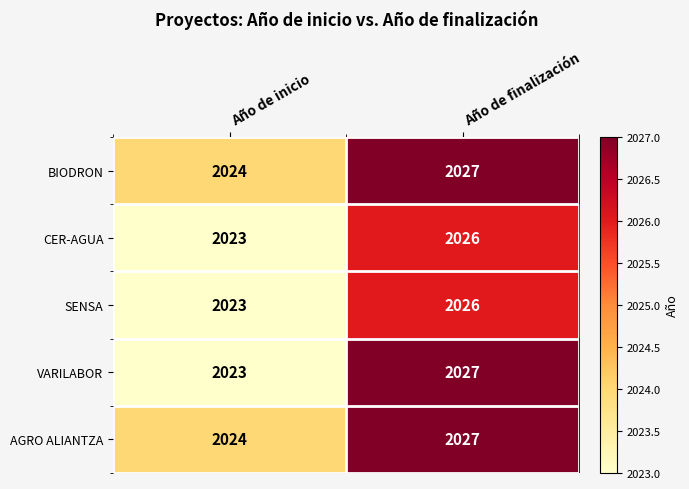

What is the smallest value displayed?

2023